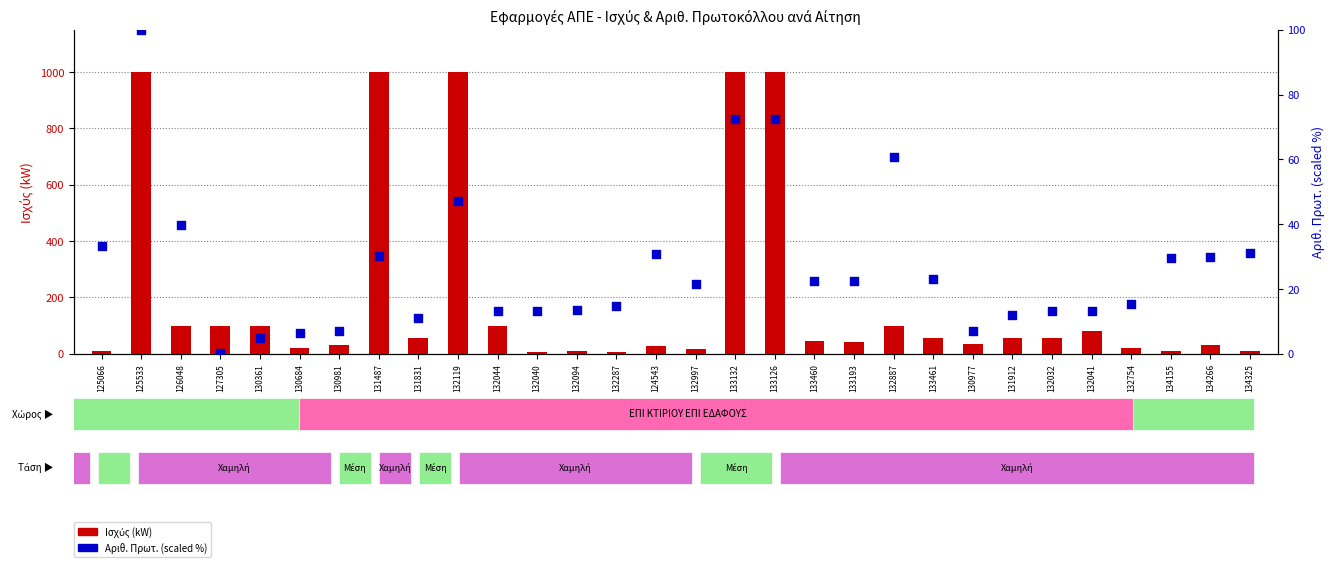

Which series contains the highest Y value?

Ισχύς (kW)